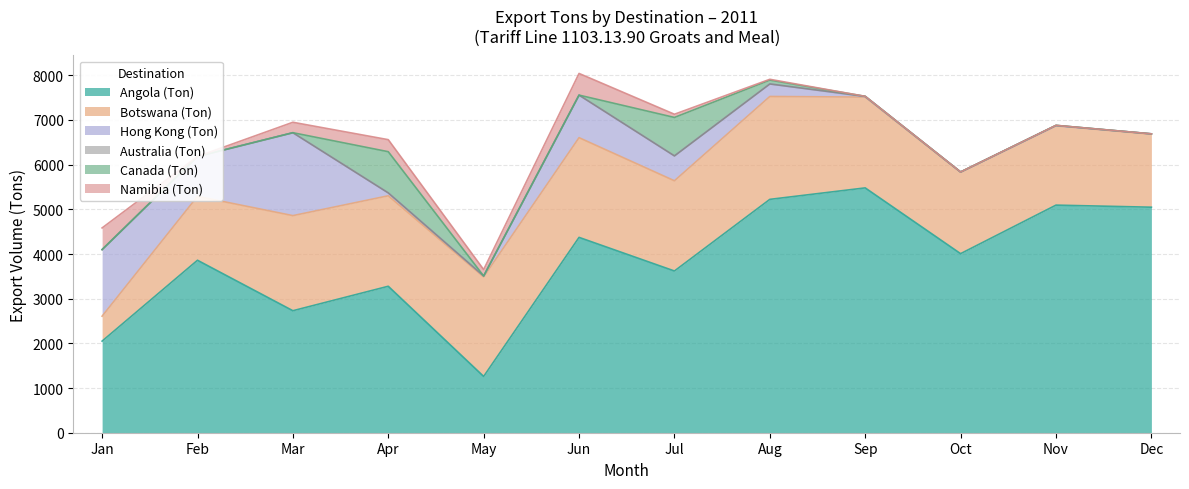

In Hong Kong (Ton), how many points are lower than both neighbors (excluding endpoints)?

3